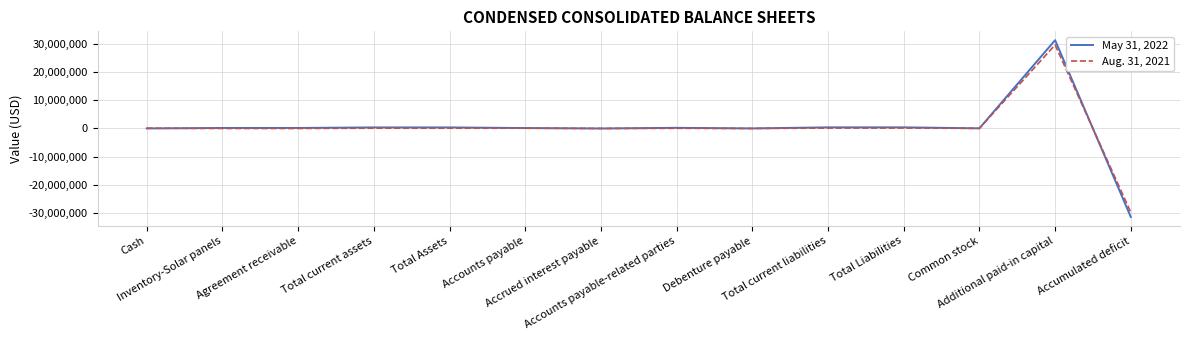

List the series in order of their overall mean, lowest first.

Aug. 31, 2021, May 31, 2022